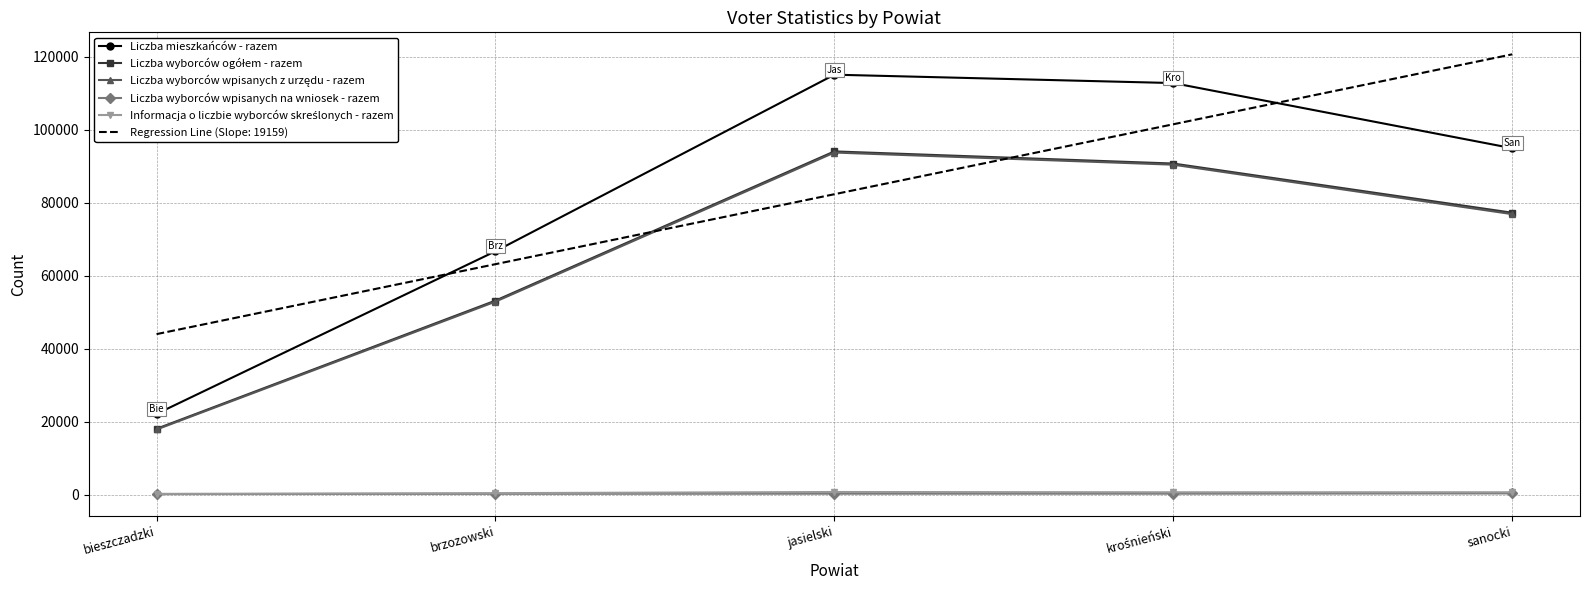

Between bieszczadzki and sanocki, which is larger?

sanocki